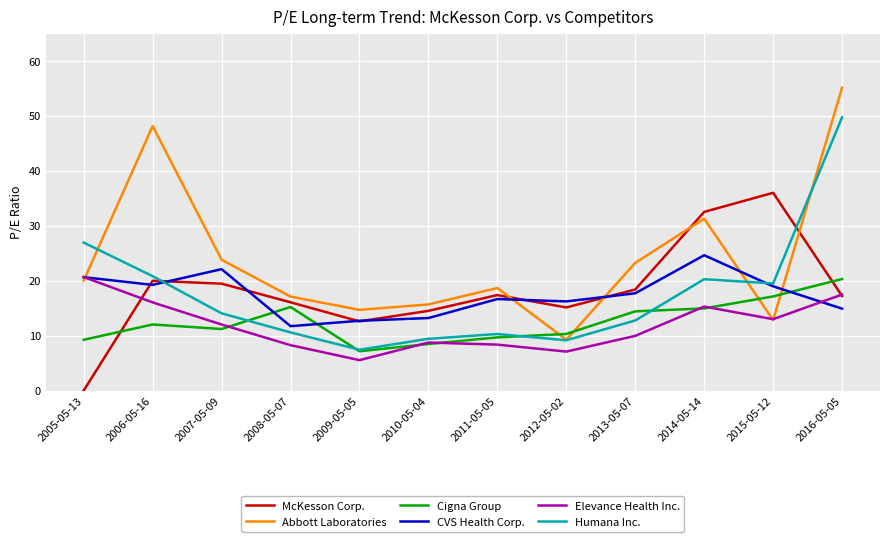

Does the chart have visible grid lines?

Yes